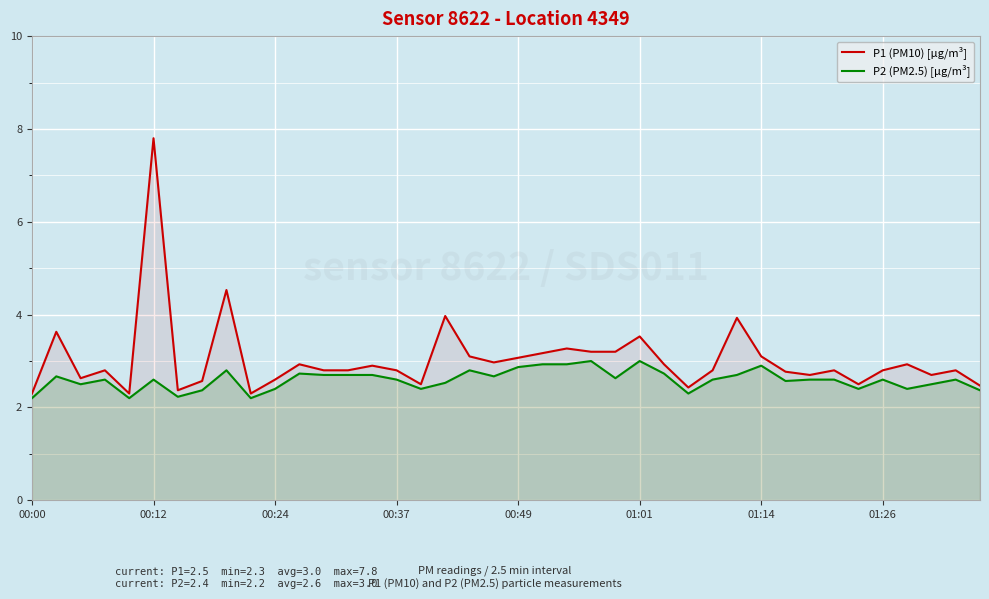

What is the total value across all series at 00:24?

5.0